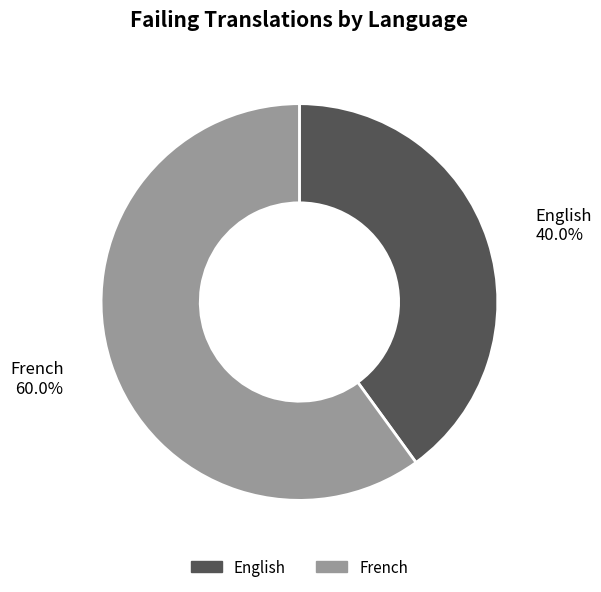

Does any single category account for the majority?

Yes